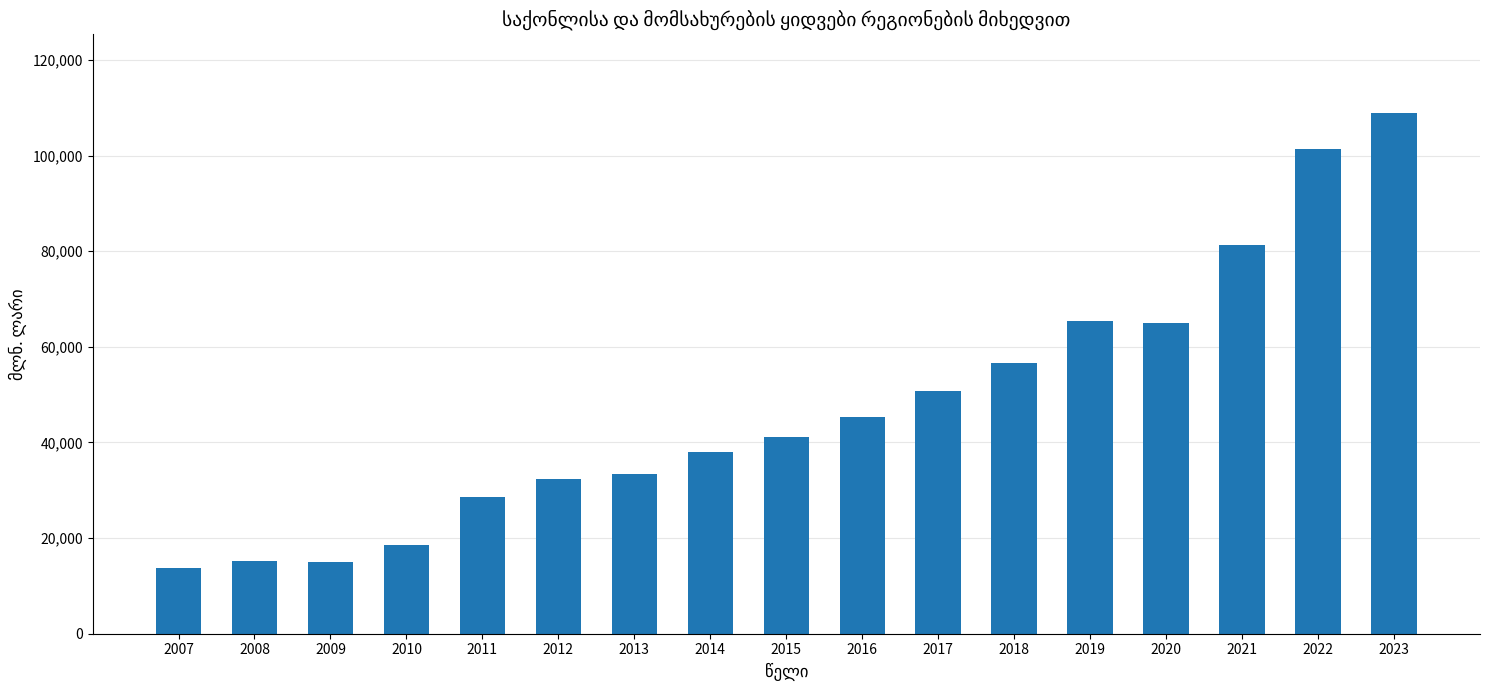

What is the change in value from 2008 to 2023?

+93828.8